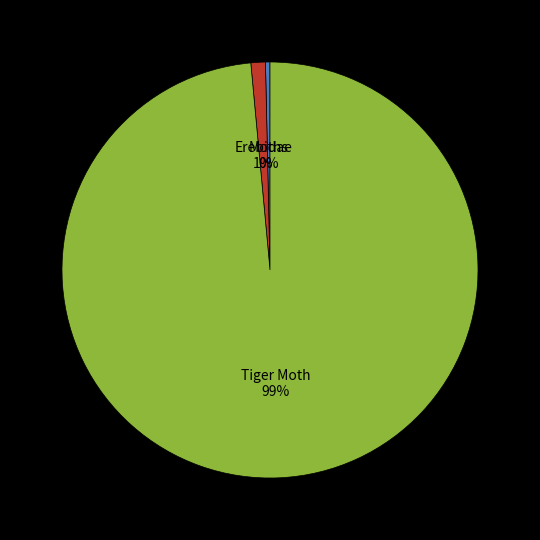

Which has a higher value, Tiger Moth or Moths?

Tiger Moth